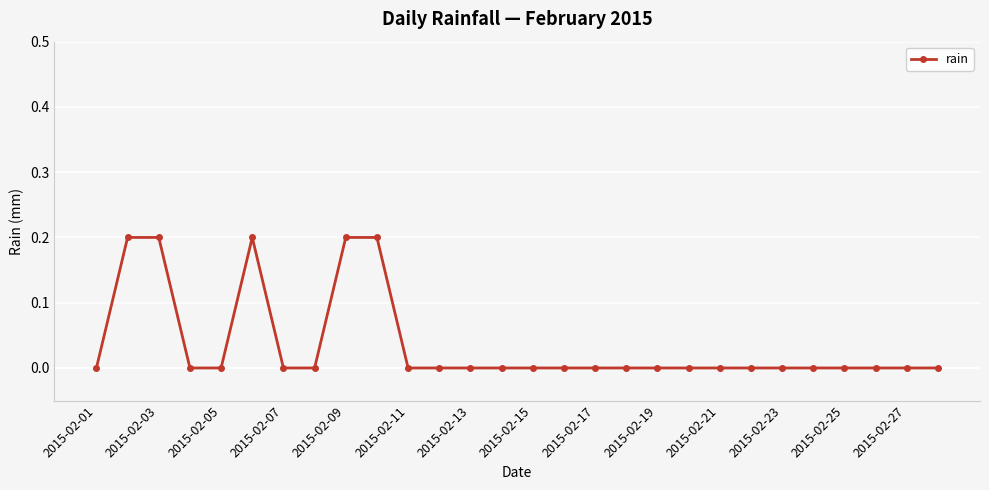

What is the value of the 6th point from the left?

0.2